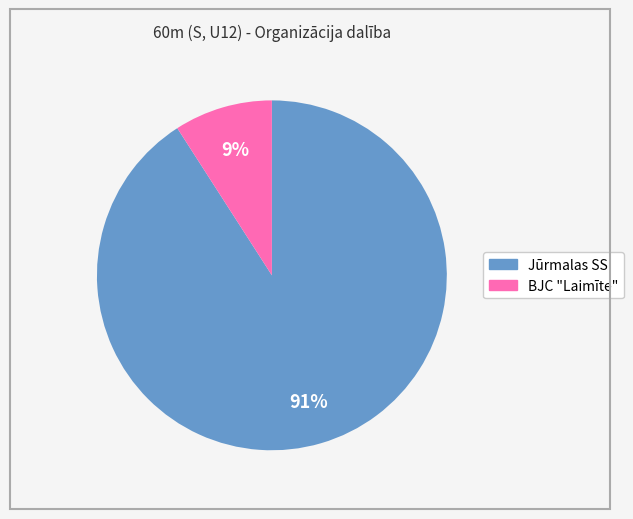

To the nearest percent, what is the average slice percentage?

50%